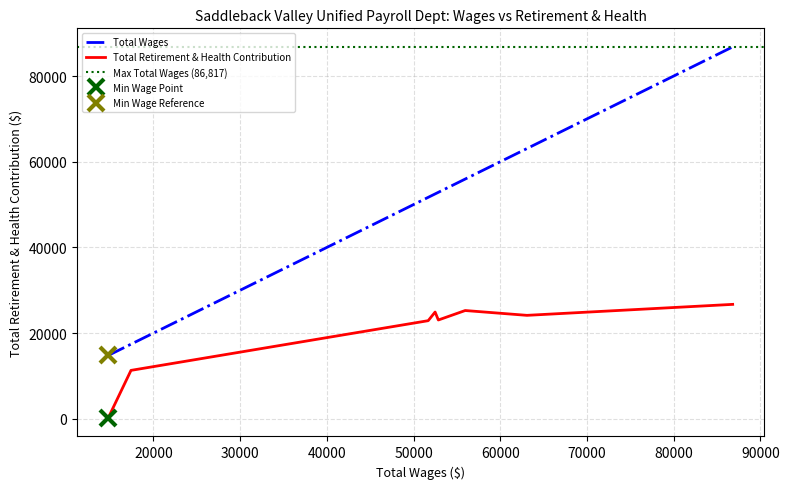

What is the maximum value for Total Wages?

86817